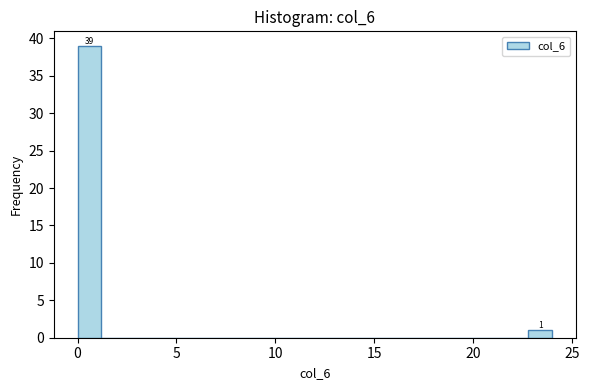

Read against the x-axis, roughly where is the centre of the tallest bar?

0.5